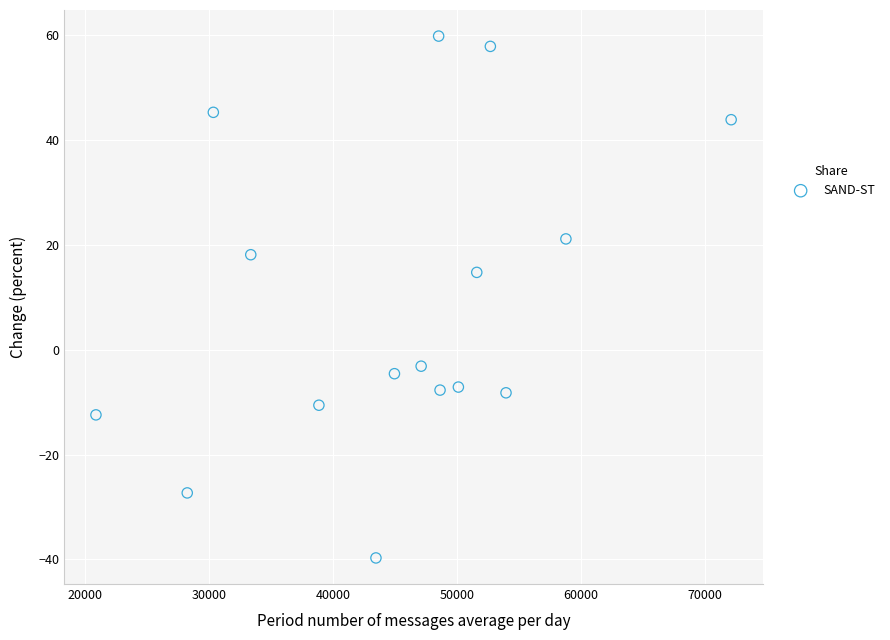

What is the range of Y values (max minus min)?

99.6